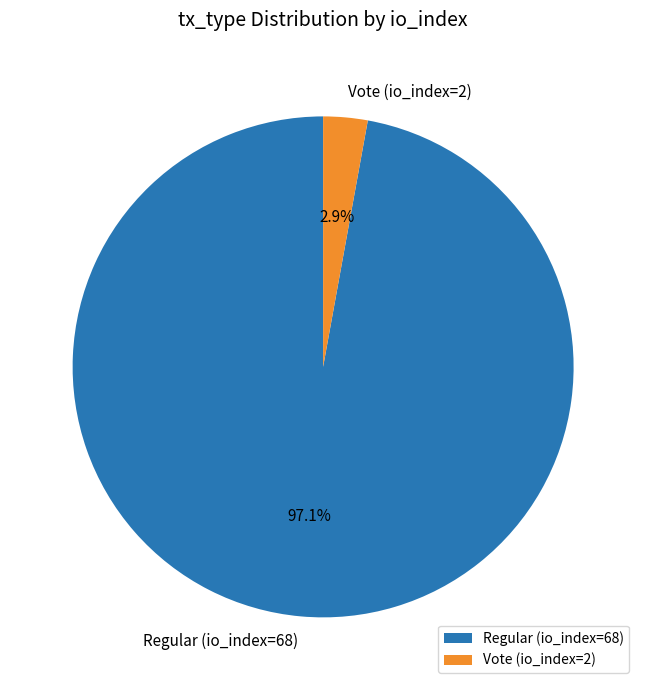

Which has a higher value, Regular (io_index=68) or Vote (io_index=2)?

Regular (io_index=68)